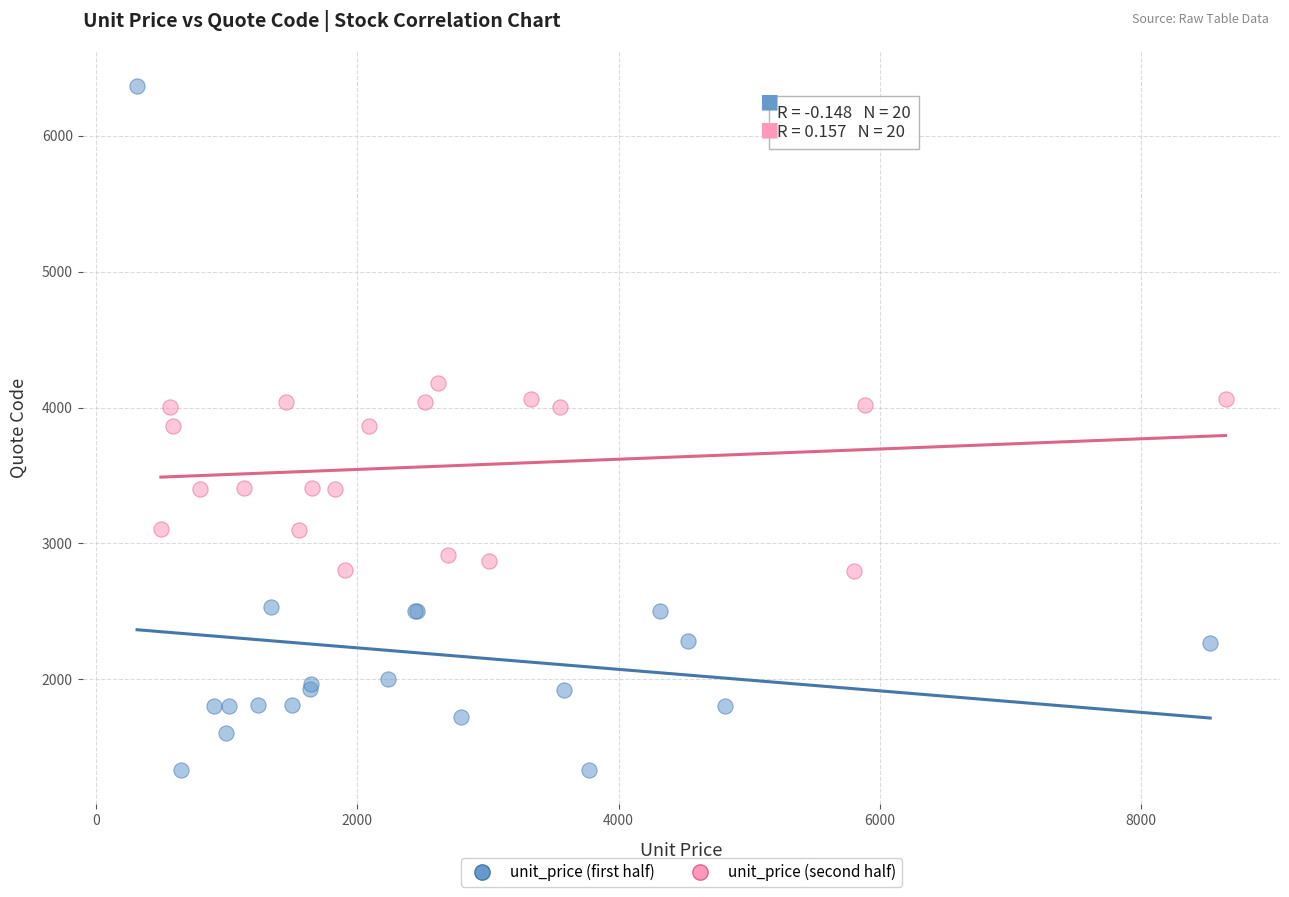

Which series has the widest spread of Y values?

unit_price (first half)